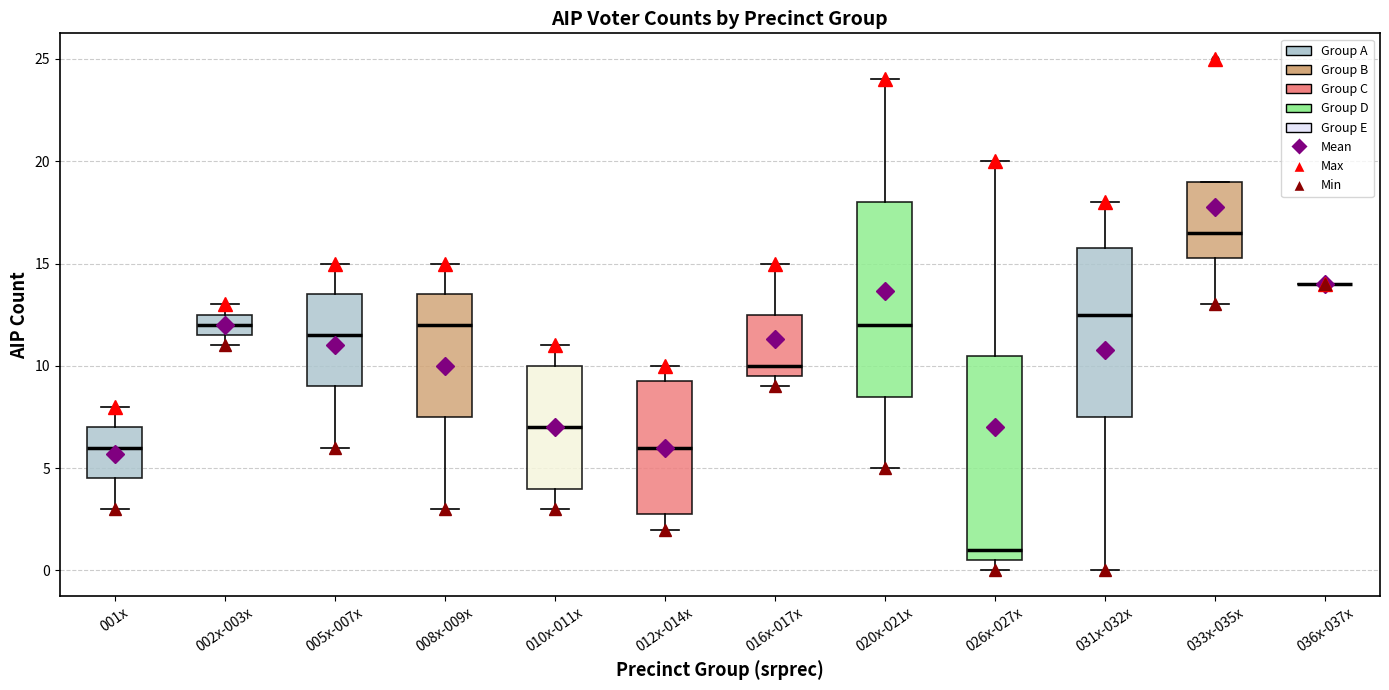

Which box is the tallest, from its lower edge to its upper edge?

026x-027x